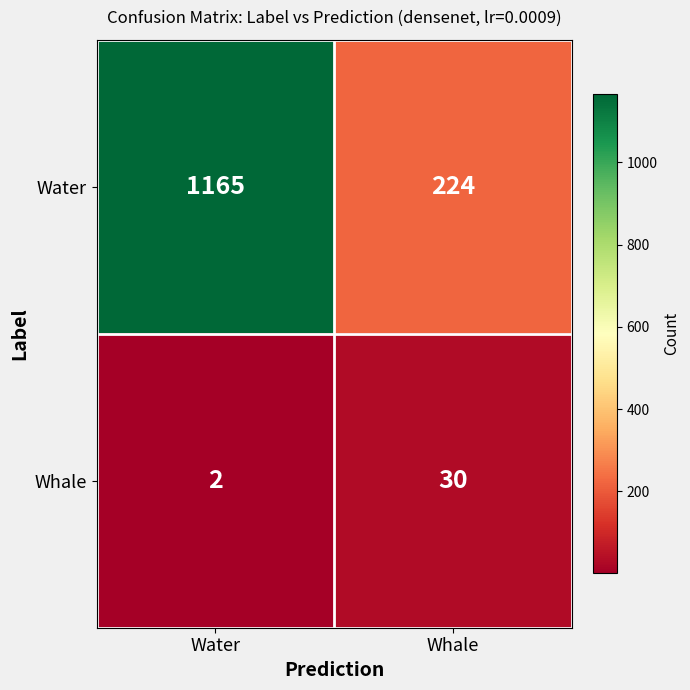

Which category has the lowest value in the Whale series?

Water